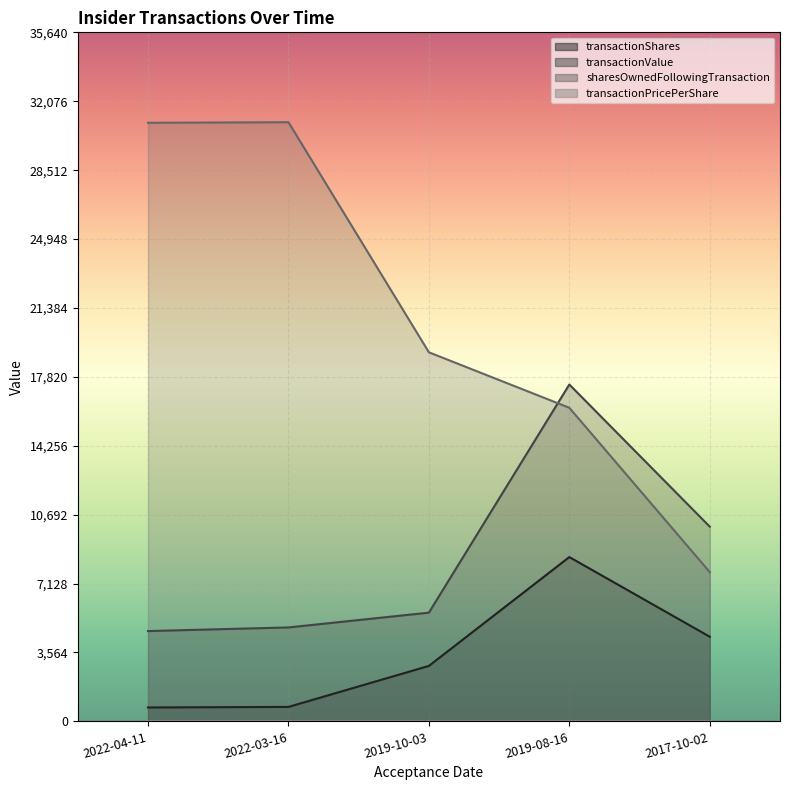

Which series changed the most between 2019-08-16 and 2017-10-02?

sharesOwnedFollowingTransaction